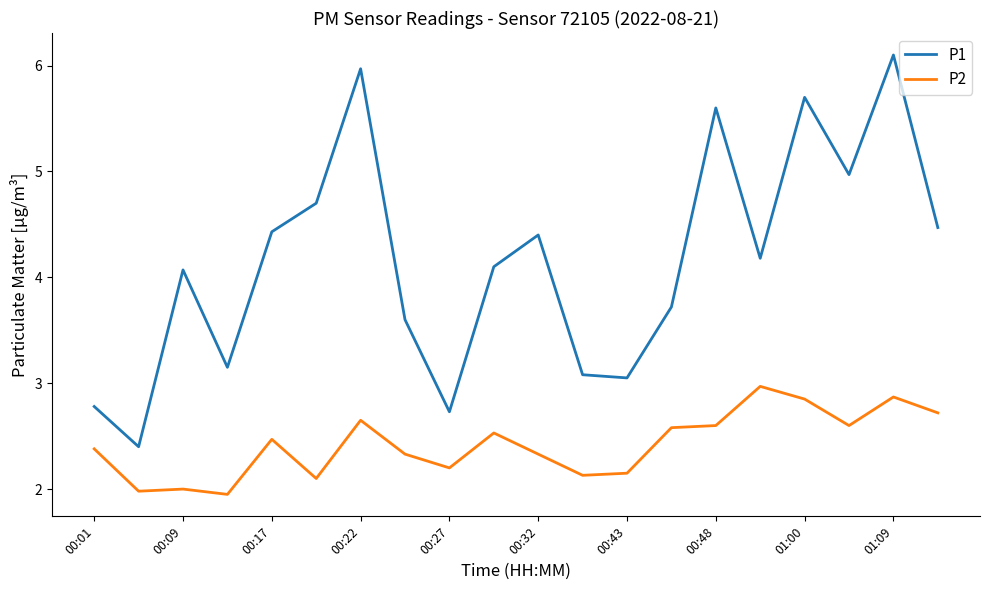

What is the highest value of the P1 series?

6.1